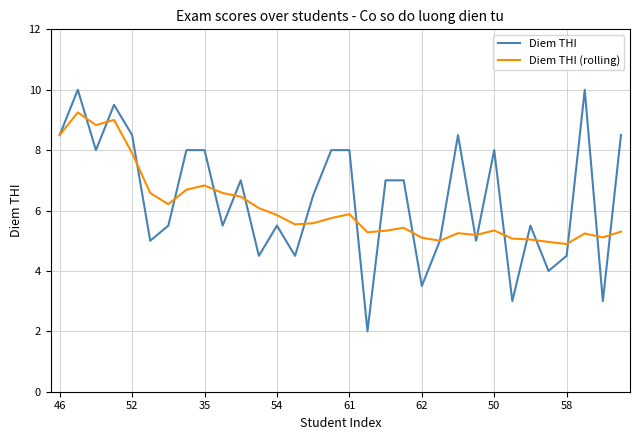

What is the difference between the second highest and minimum values in the Diem THI (rolling) series?

4.1